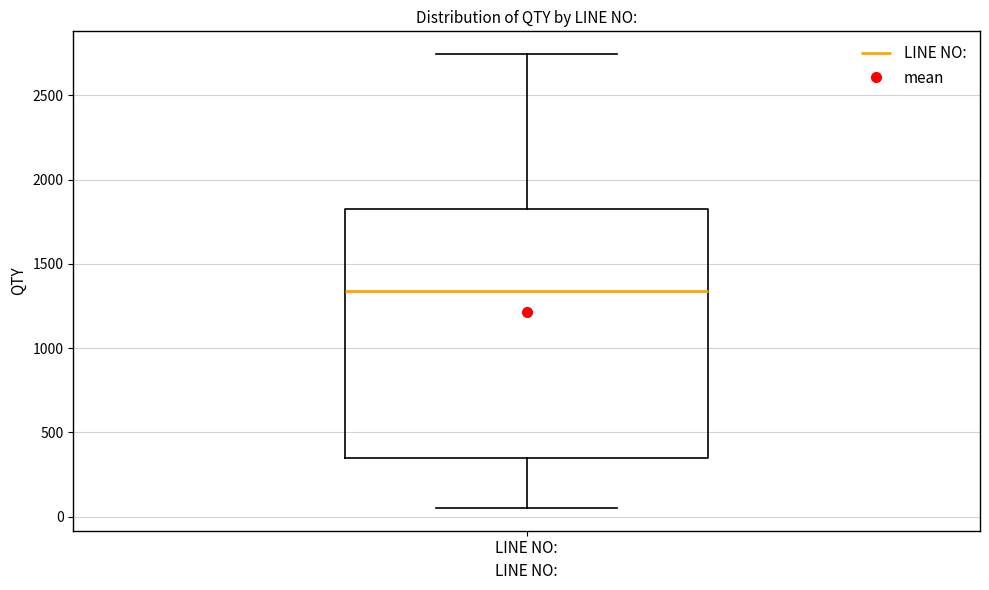

Where does the lower whisker of the box for LINE NO: end on the y-axis? The values are not printed on the chart, so give them approximately, as read against the axis.

50